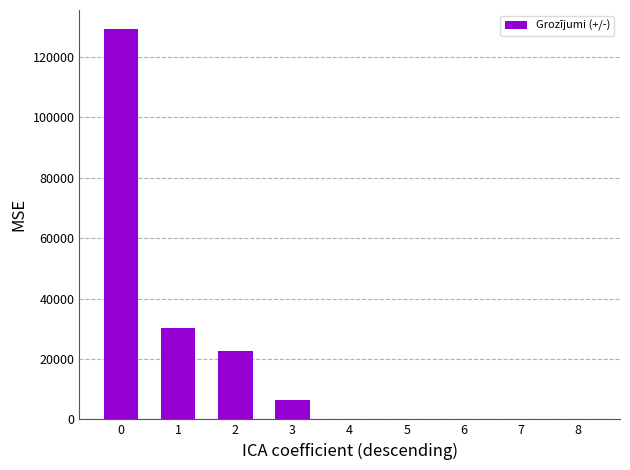

Reading right to left, list all the values displayed in this chart.

0	0	0	0	0	6550	22500	30386	129110